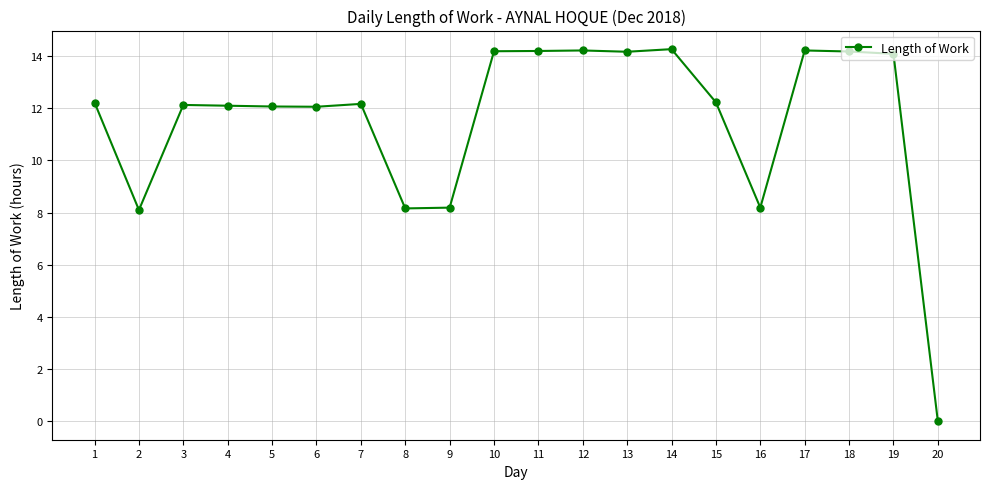

The value at 15 is 19.4. True or false?

False